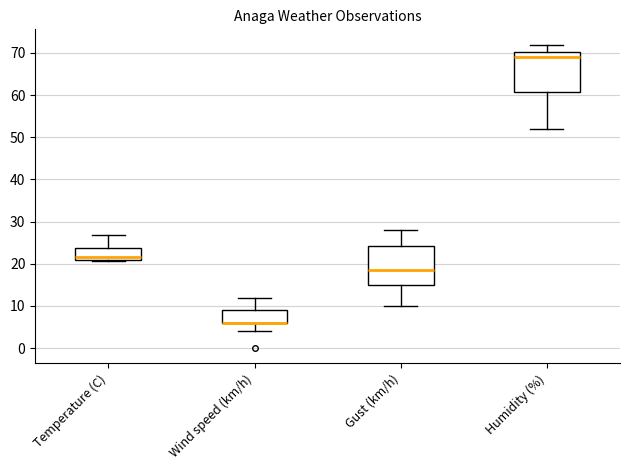

Reading left to right, read every box against the y-axis: the position of its median line, the range the box covers, and the ends of its whiskers. The values are not printed on the chart, so give them approximately, as read against the axis.

Temperature (C): median 22, box 21 to 24, whiskers 21 (just below the box's lower edge) to 27
Wind speed (km/h): median 6 (drawn on the box's lower edge), box 6 to 9, whiskers 4 to 12
Gust (km/h): median 19, box 15 to 24, whiskers 10 to 28
Humidity (%): median 69, box 61 to 70, whiskers 52 to 72